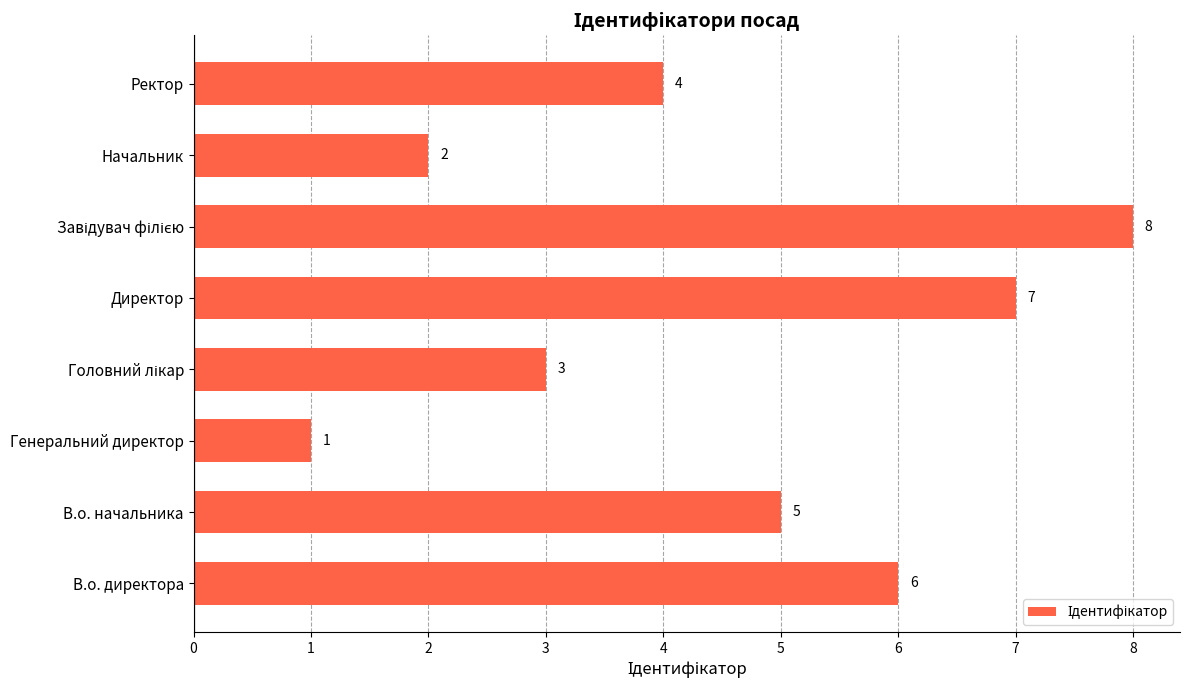

What is the difference between the maximum and minimum values?

7